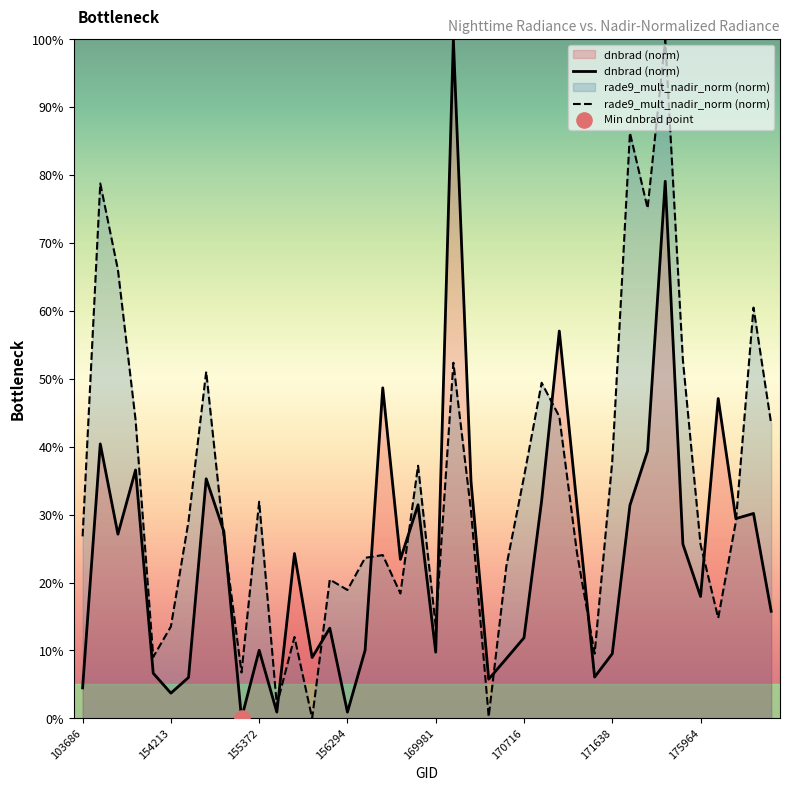

Which series has the largest total across all categories?

rade9_mult_nadir_norm (norm)